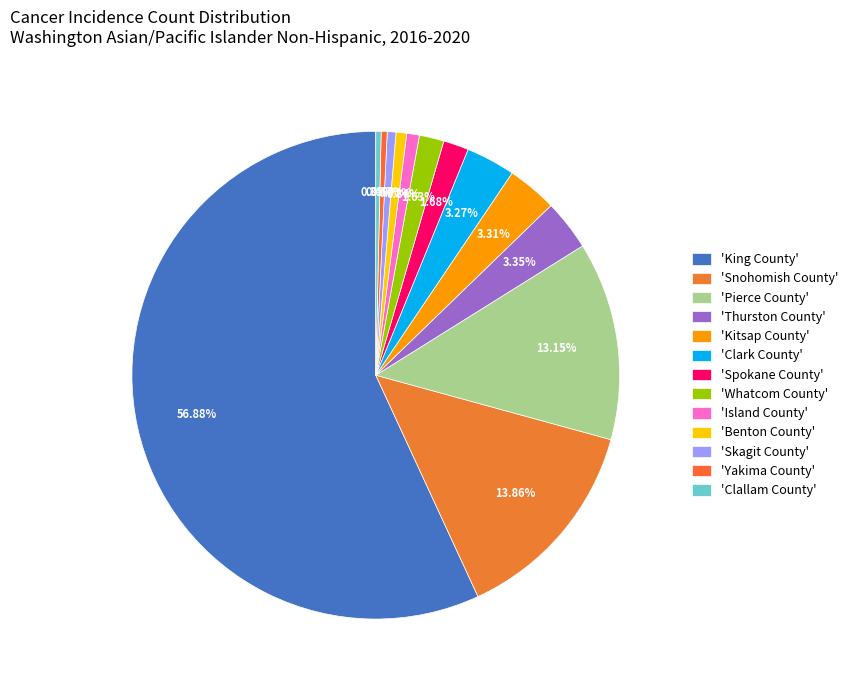

How many segments does this pie chart have?

13